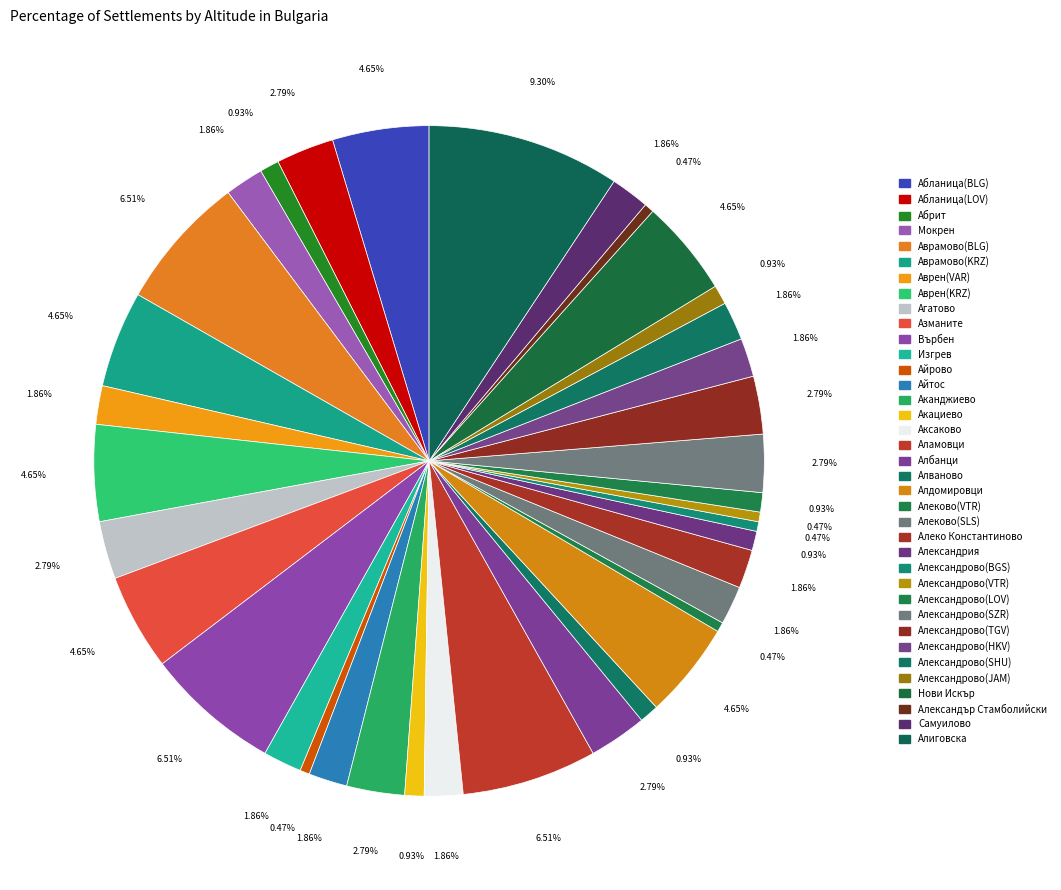

What percentage is the Александрово(JAM) slice, to the nearest percent?

1%